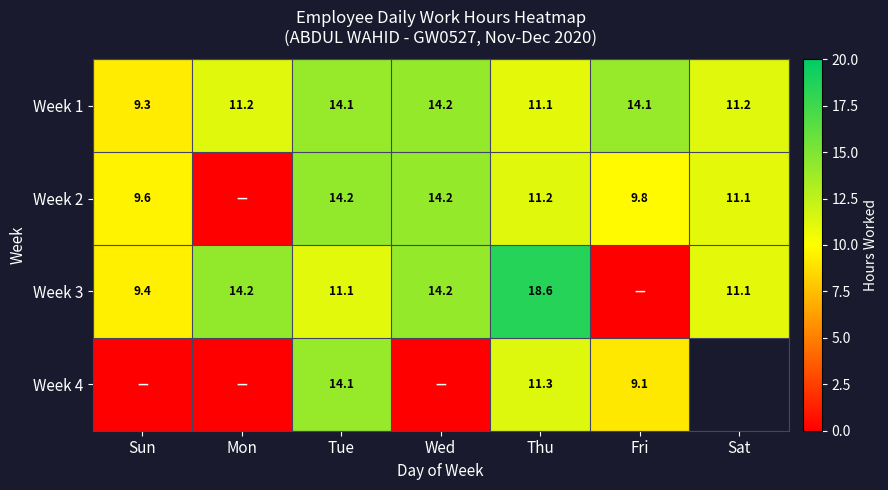

At how many categories does at least one series exceed 16?

1